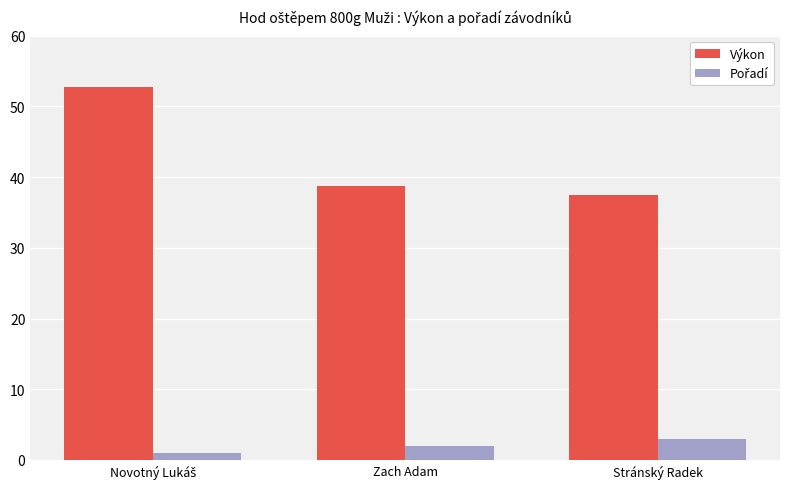

What is the spread (max minus min) of values at Stránský Radek?

34.4